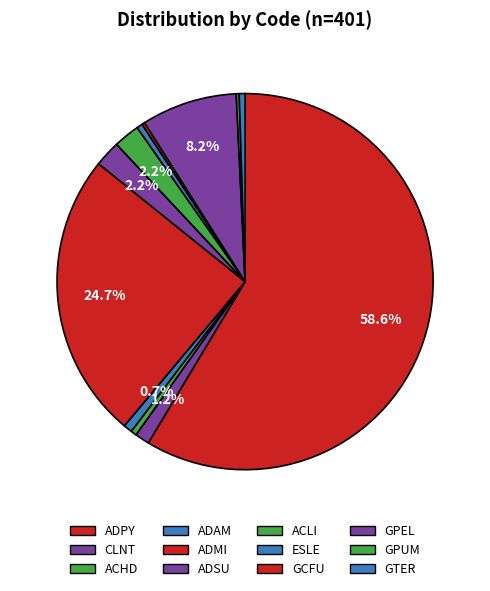

What percentage is the ADPY slice, to the nearest percent?

59%